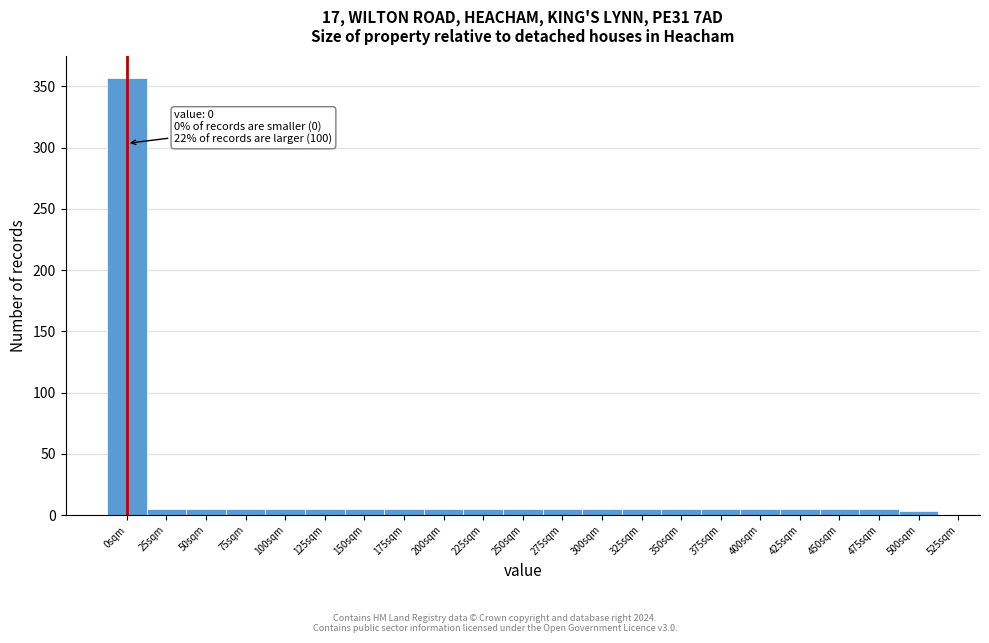

Which range on the x-axis has the tallest bar?

-12.5 to 12.5